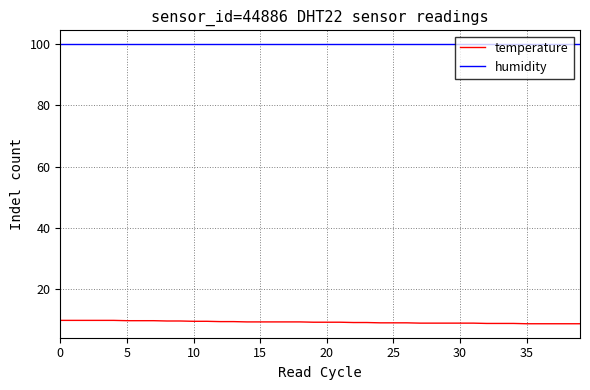

How many lines are shown in the chart?

2